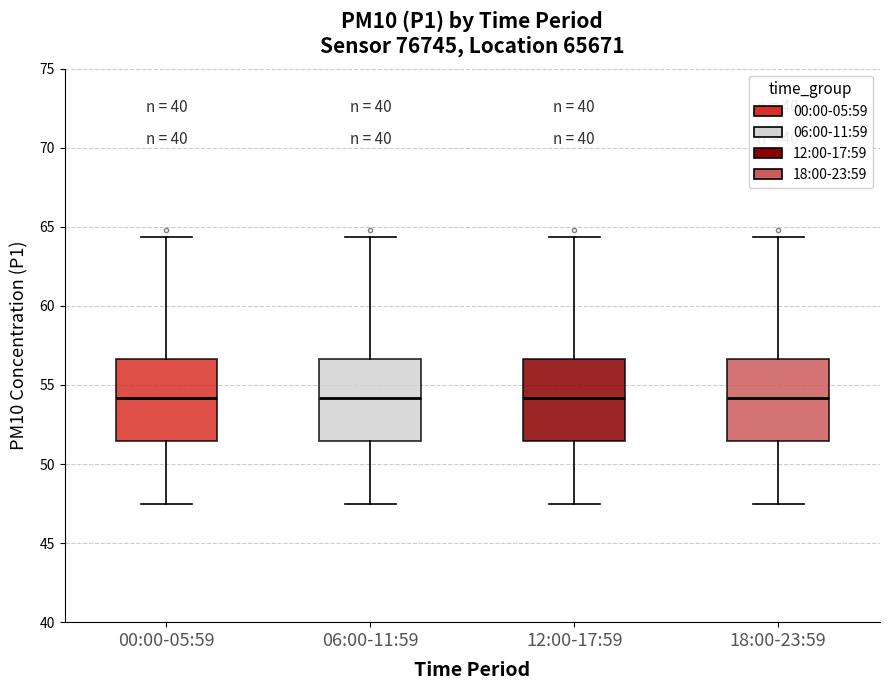

Reading left to right, read every box against the y-axis: the position of its median line, the range the box covers, and the ends of its whiskers. The values are not printed on the chart, so give them approximately, as read against the axis.

00:00-05:59: median 54.0, box 51.5 to 56.5, whiskers 47.5 to 64.5
06:00-11:59: median 54.0, box 51.5 to 56.5, whiskers 47.5 to 64.5
12:00-17:59: median 54.0, box 51.5 to 56.5, whiskers 47.5 to 64.5
18:00-23:59: median 54.0, box 51.5 to 56.5, whiskers 47.5 to 64.5